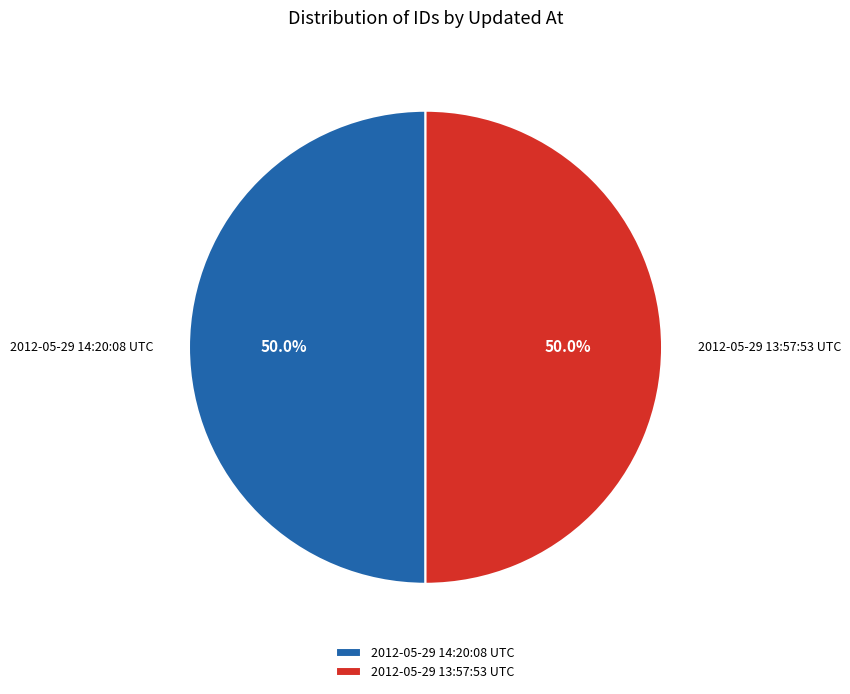

Is the sum of 2012-05-29 14:20:08 UTC and 2012-05-29 13:57:53 UTC greater than half?

Yes